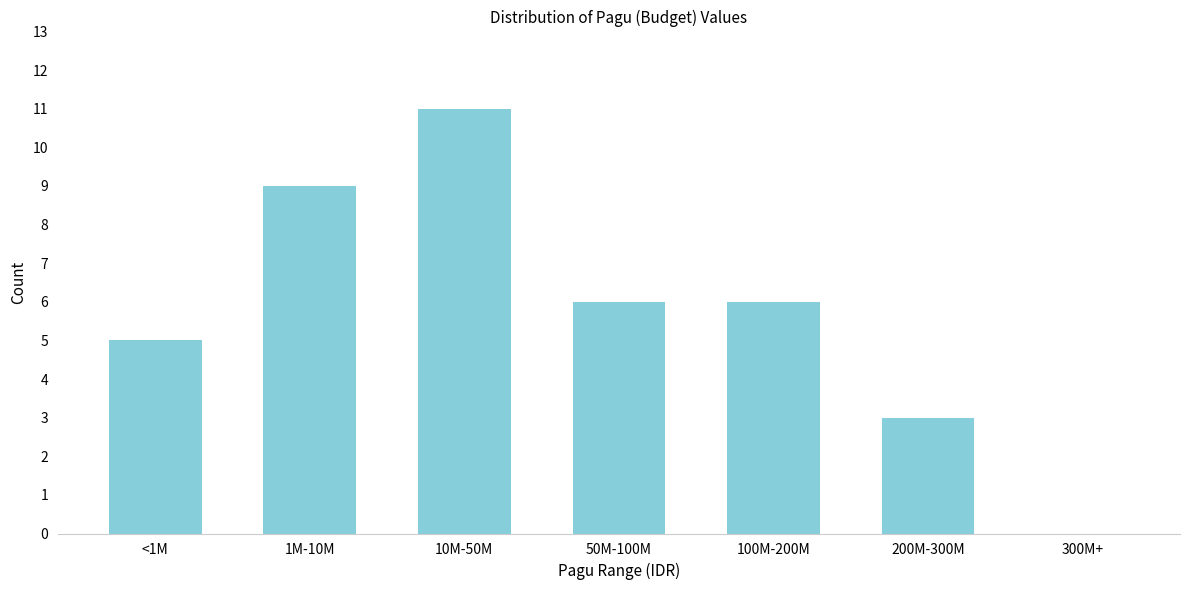

Reading left to right, list all the values displayed in this chart.

<1M=5	1M-10M=9	10M-50M=11	50M-100M=6	100M-200M=6	200M-300M=3	300M+=0